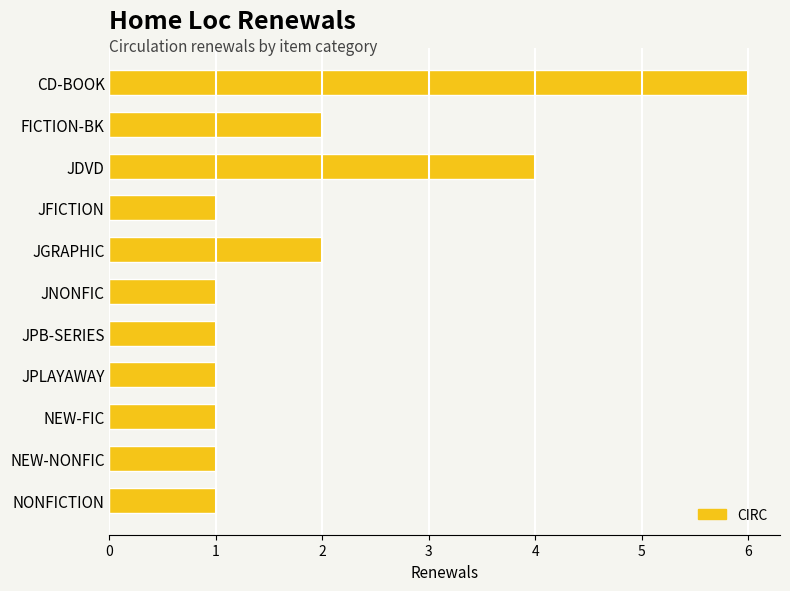

What is the average value?

2